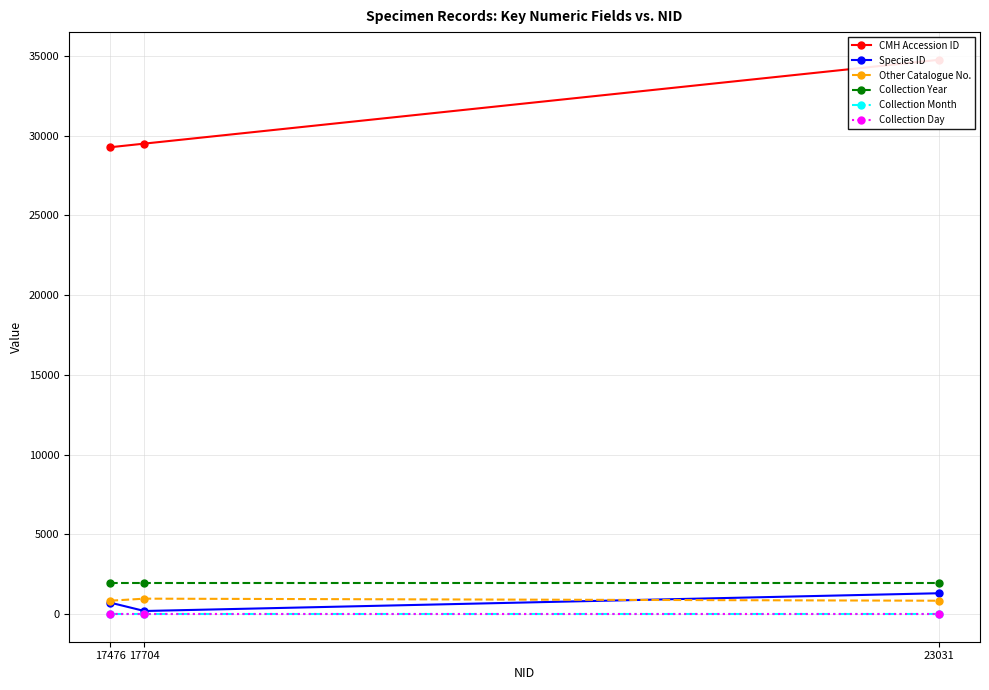

Which series has the largest range (max minus min)?

CMH Accession ID